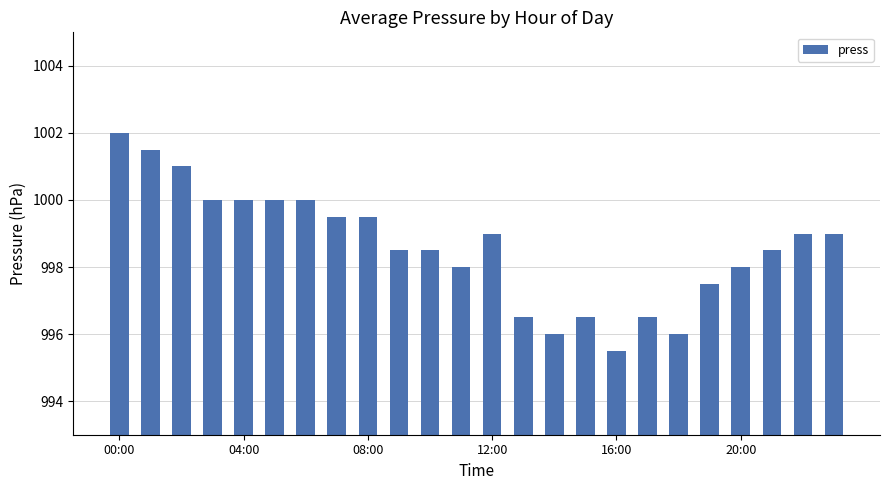

Are the bars horizontal?

No